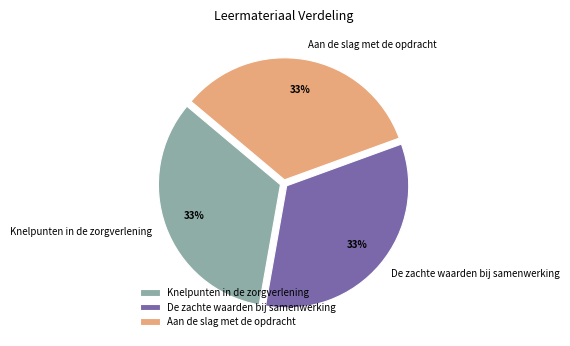

Is Aan de slag met de opdracht the majority of the pie?

No